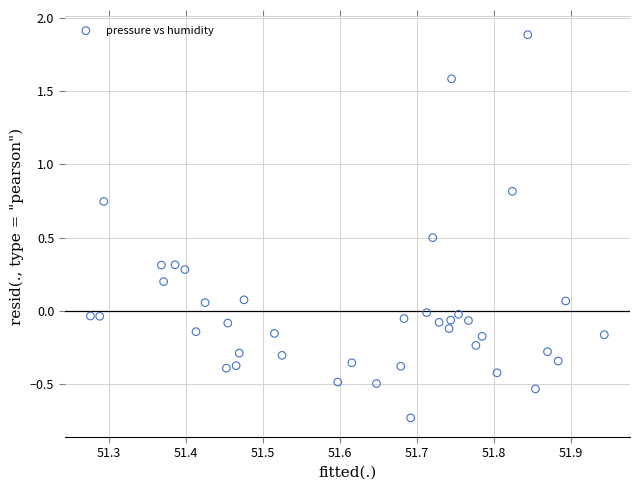

What is the range of Y values (max minus min)?

2.6